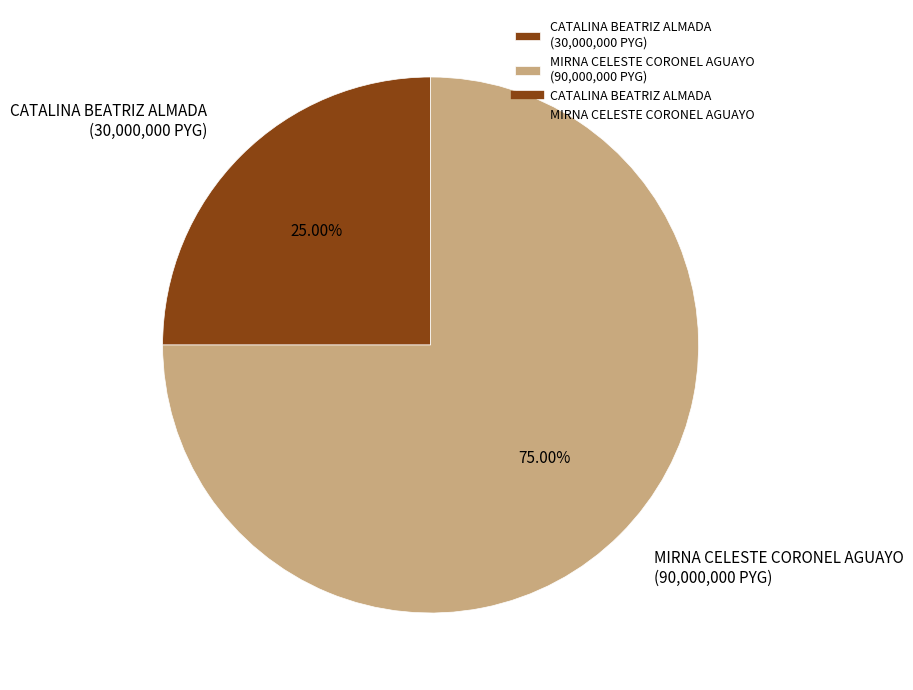

The MIRNA CELESTE CORONEL AGUAYO slice represents 75% of the pie. True or false?

True